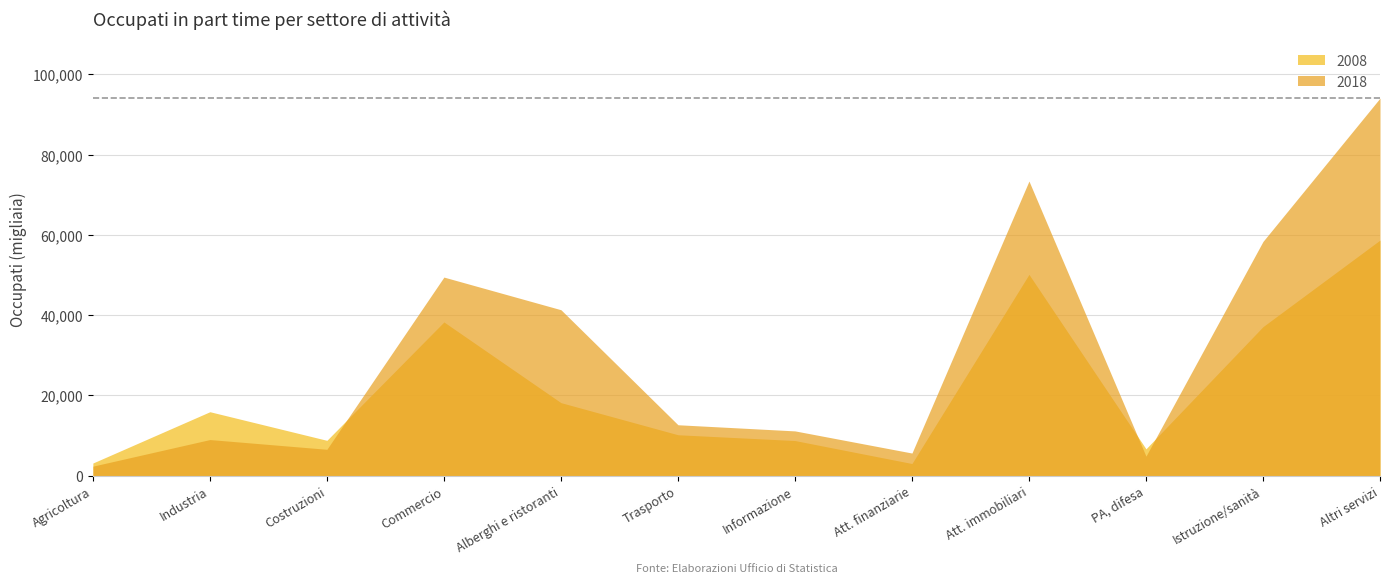

Which series has the largest range (max minus min)?

2018